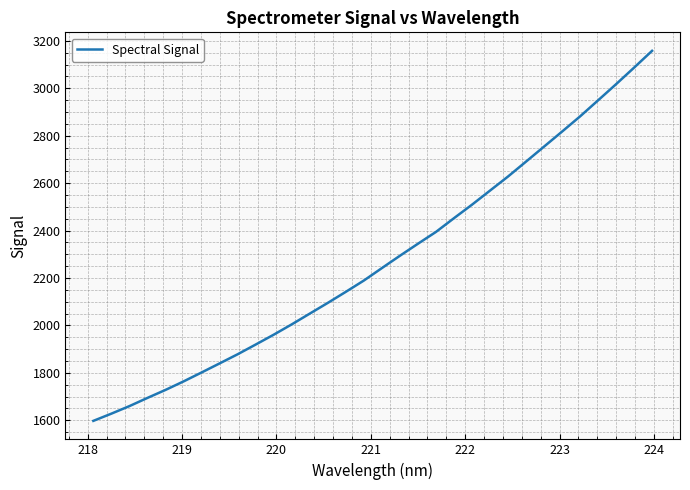

What is the smallest value displayed?

1597.4